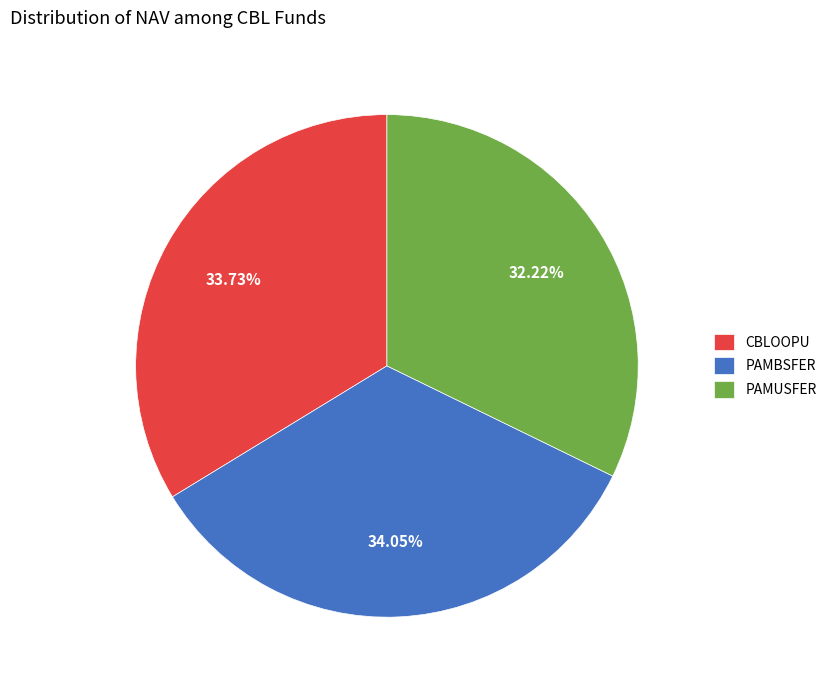

Is the sum of PAMBSFER and CBLOOPU greater than half?

Yes